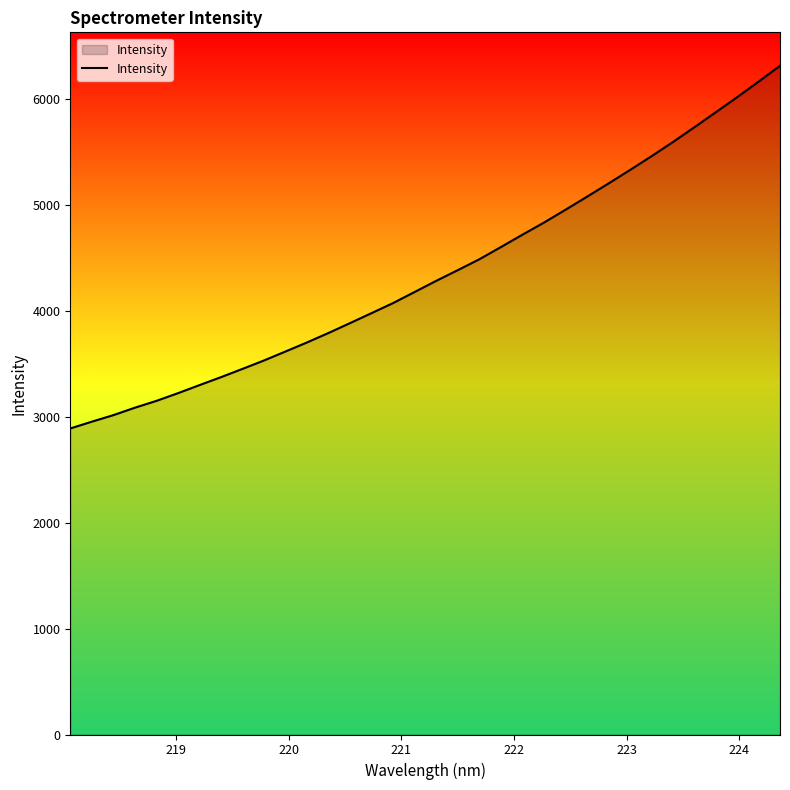

What is the difference between the maximum and minimum values?

3421.7